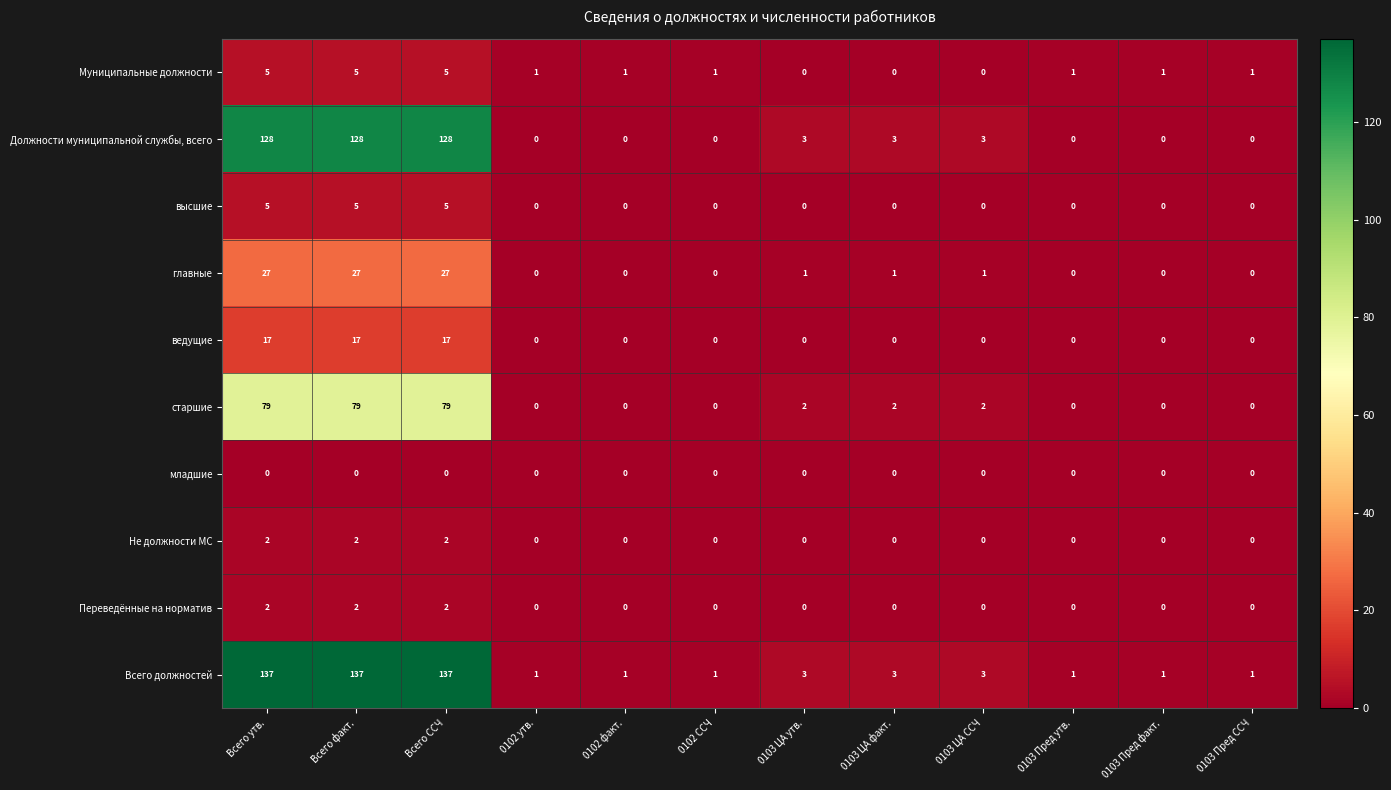

What is the maximum value for Должности муниципальной службы, всего?

128